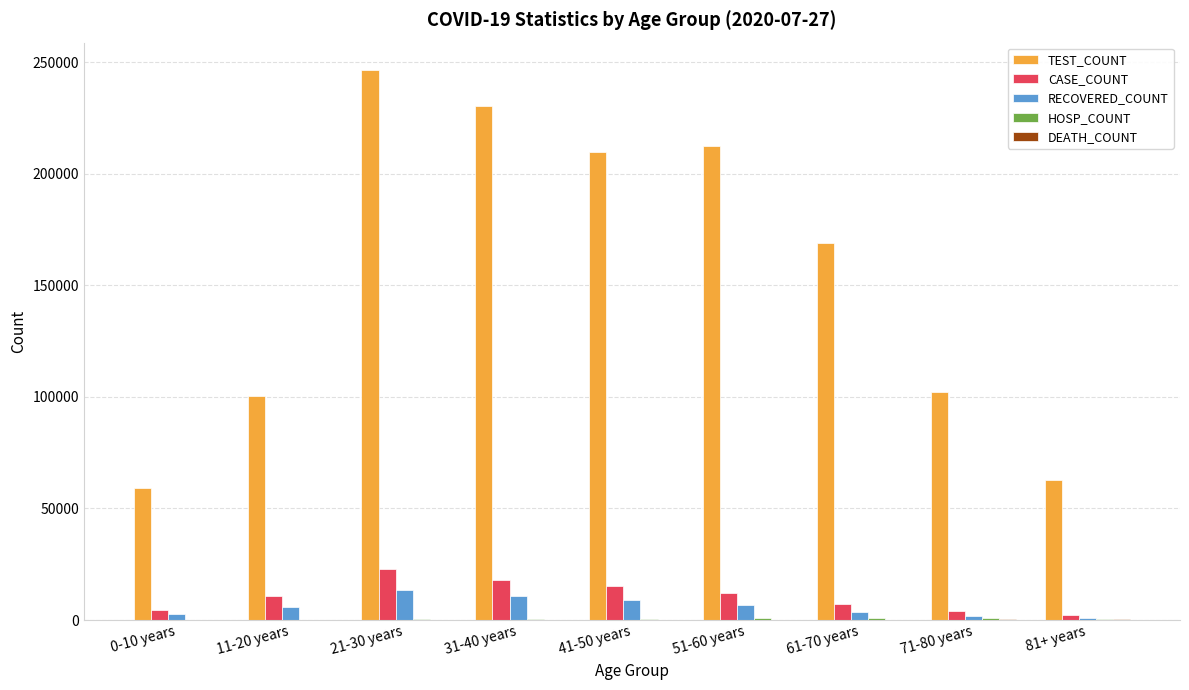

What is the total value across all series at 71-80 years?

108748